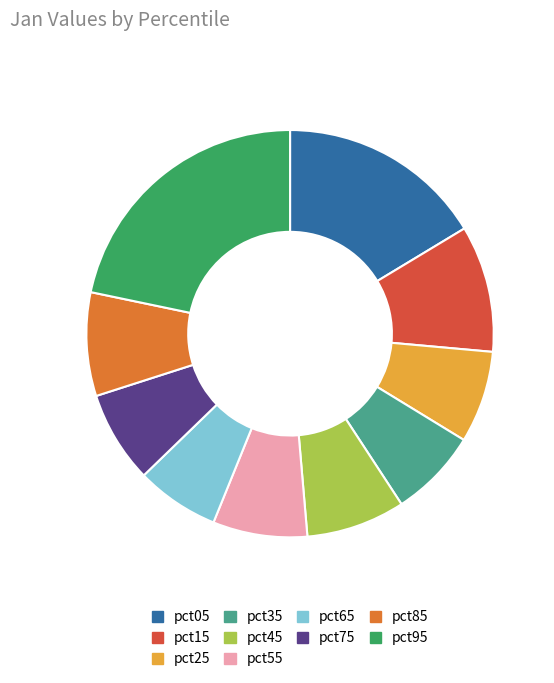

The pct55 slice represents 17% of the pie. True or false?

False